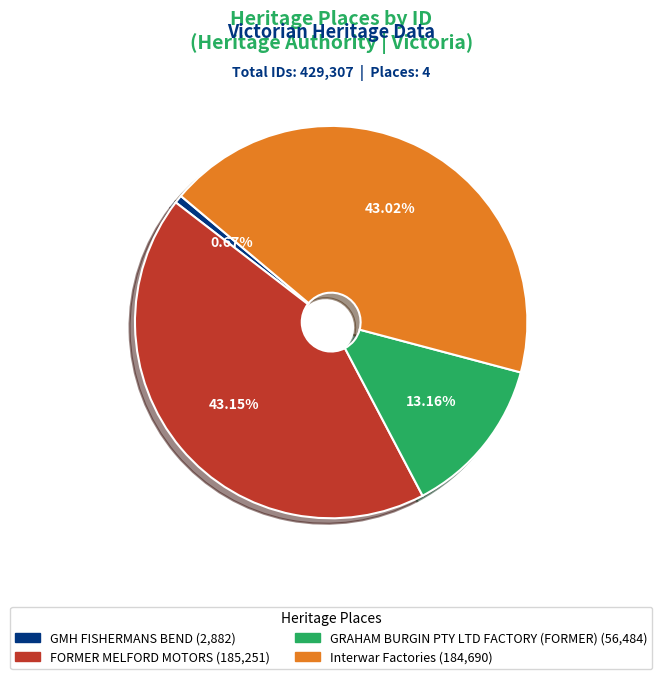

To the nearest percent, what is the difference between the GMH FISHERMANS BEND and FORMER MELFORD MOTORS slice percentages?

42%